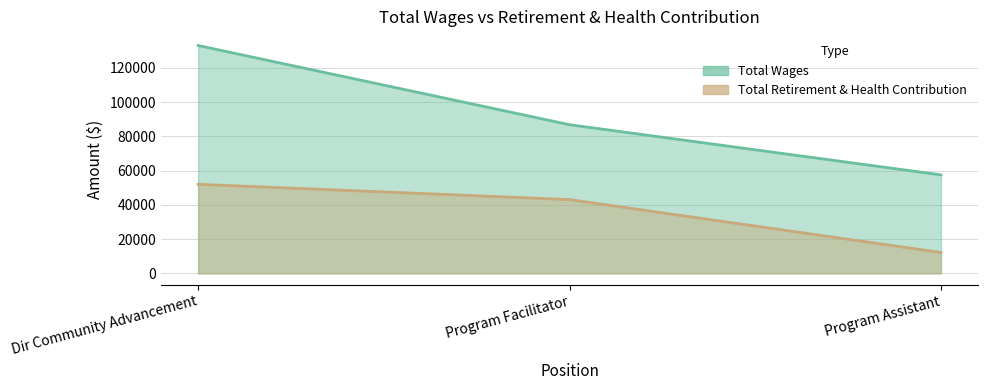

At Program Facilitator, list the series in order from largest to smallest.

Total Wages, Total Retirement & Health Contribution